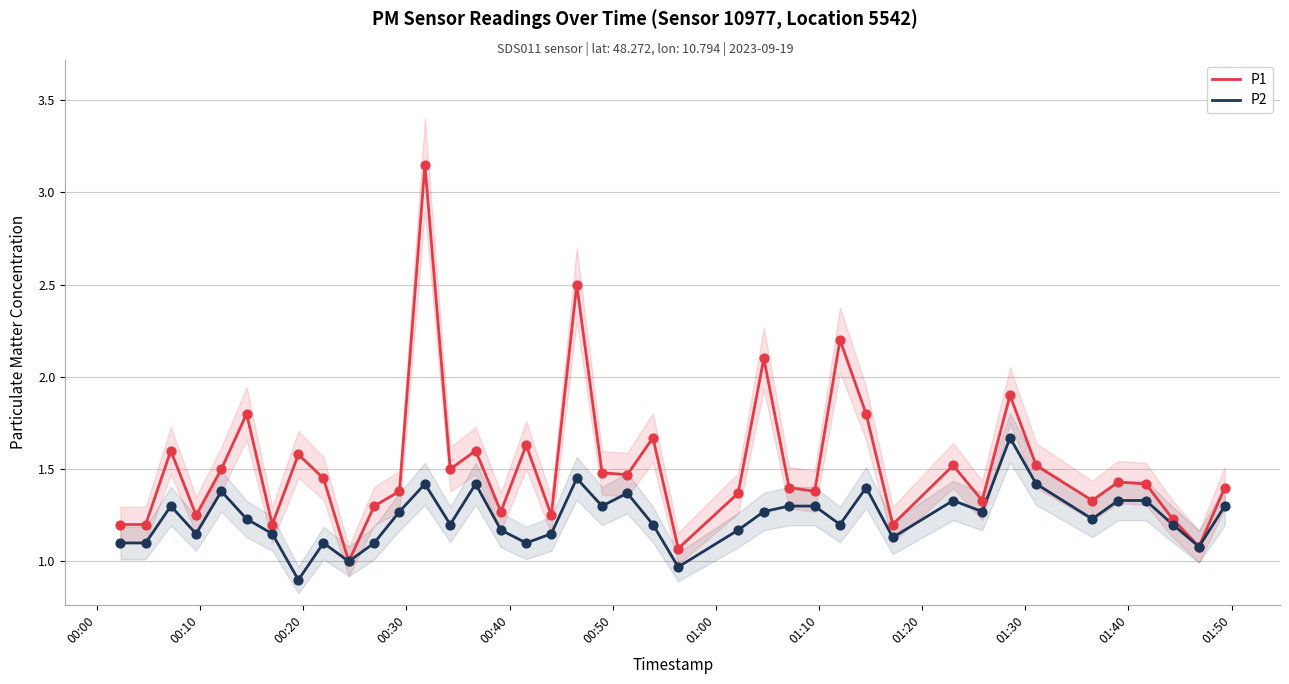

Which series reaches the minimum Y coordinate?

P2